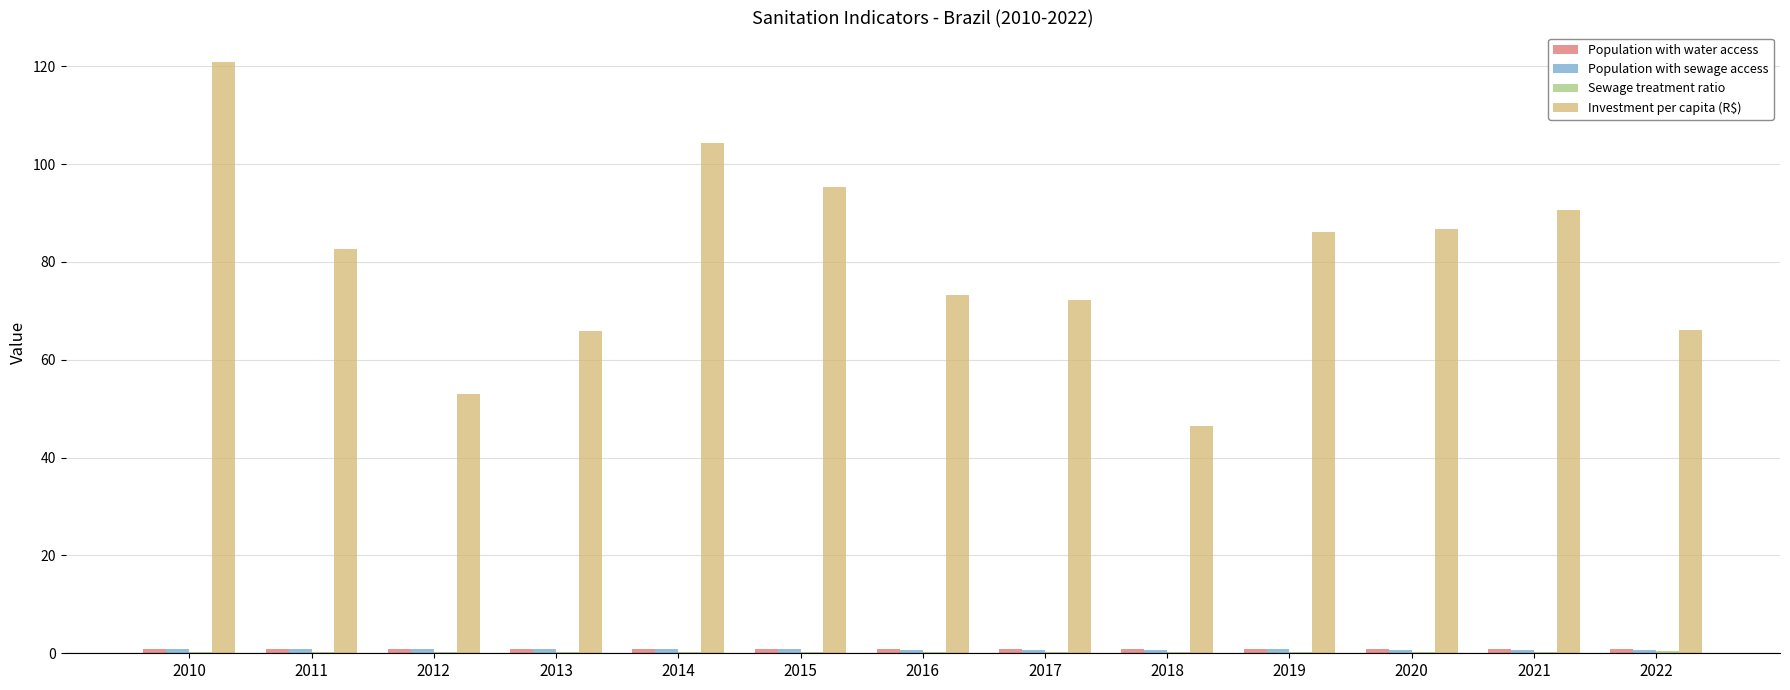

The Investment per capita (R$) series shows 99.0 at 2022. True or false?

False